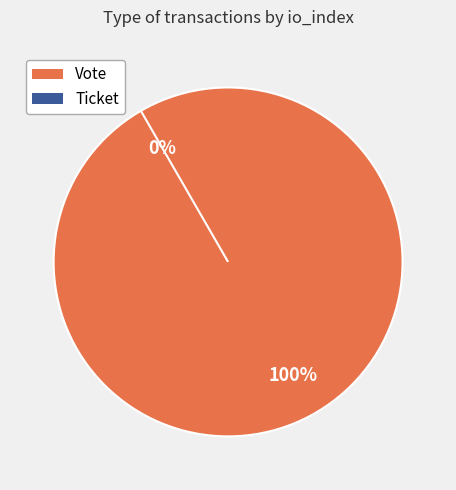

Is it true that Vote is 100% of the pie?

True